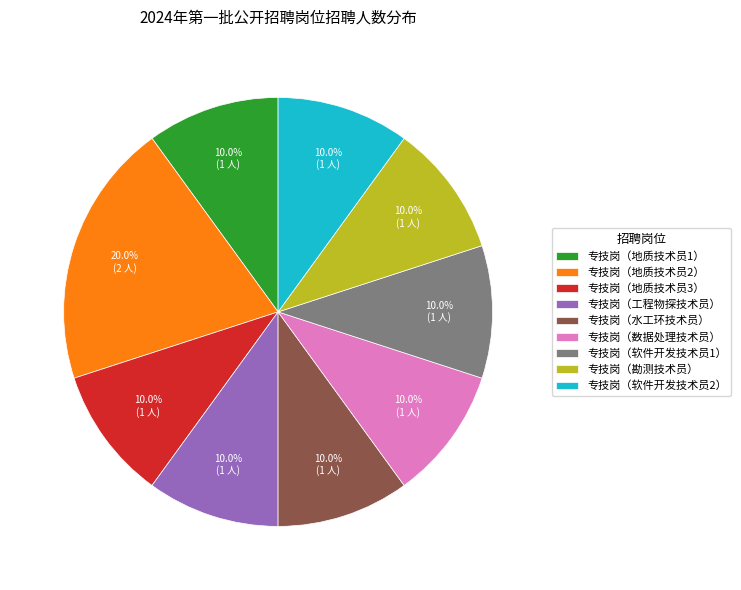

To the nearest percent, what is the combined percentage of 专技岗（软件开发技术员2） and 专技岗（勘测技术员）?

20%